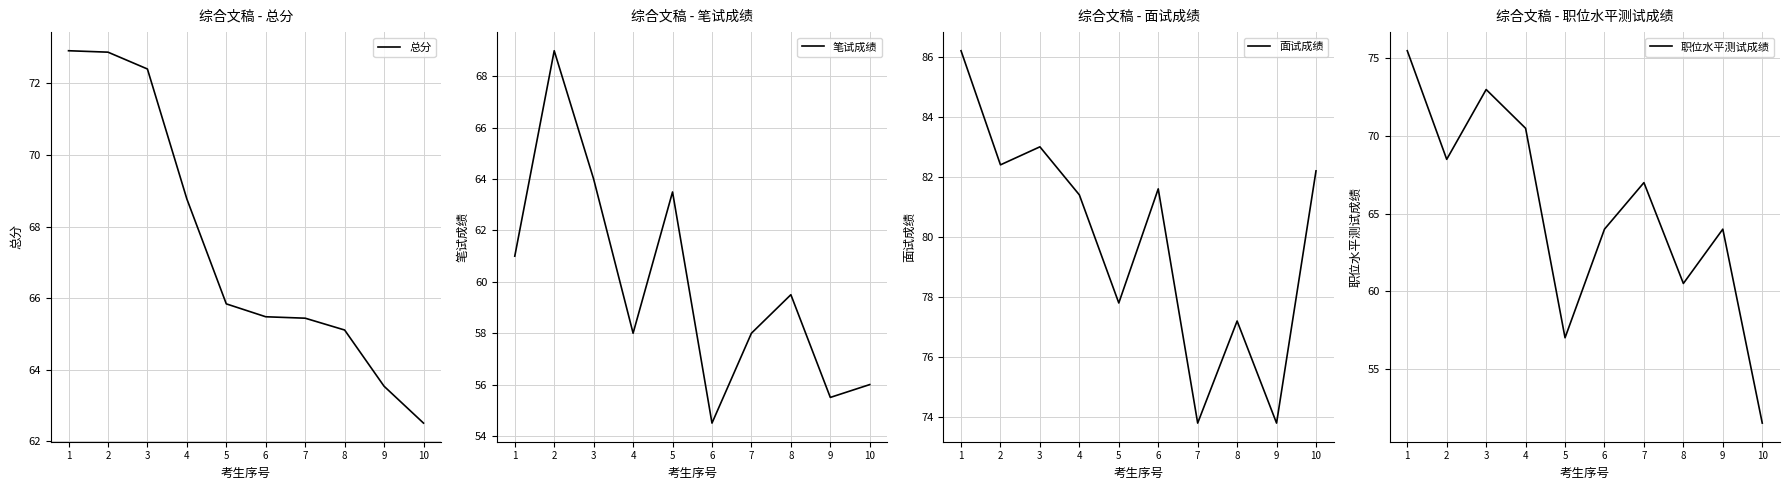

Rank the series by their maximum value, from highest to lowest.

面试成绩, 职位水平测试成绩, 总分, 笔试成绩